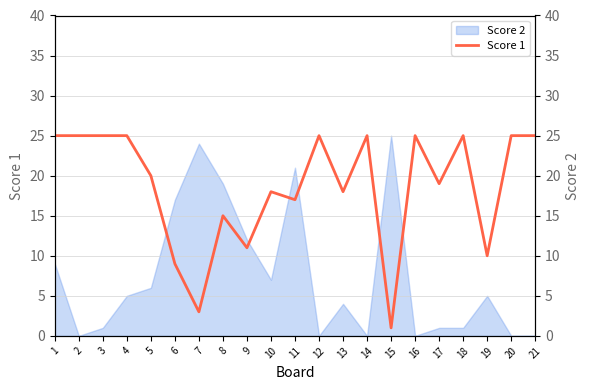

The chart shows a value of 7 at 2. True or false?

False